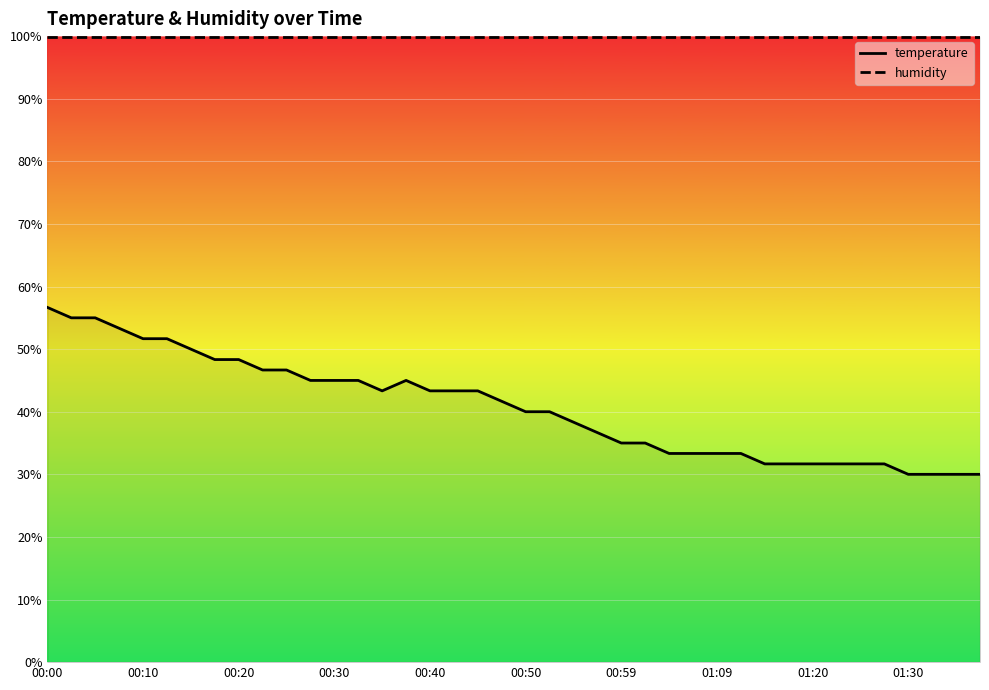

What is the difference between the second highest and minimum values in the temperature series?

25.0